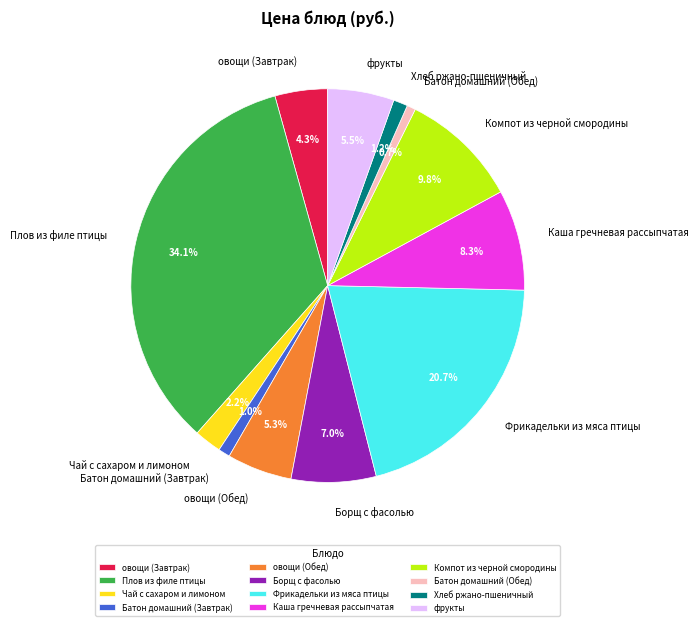

Does Плов из филе птицы represent more than half of the total?

No